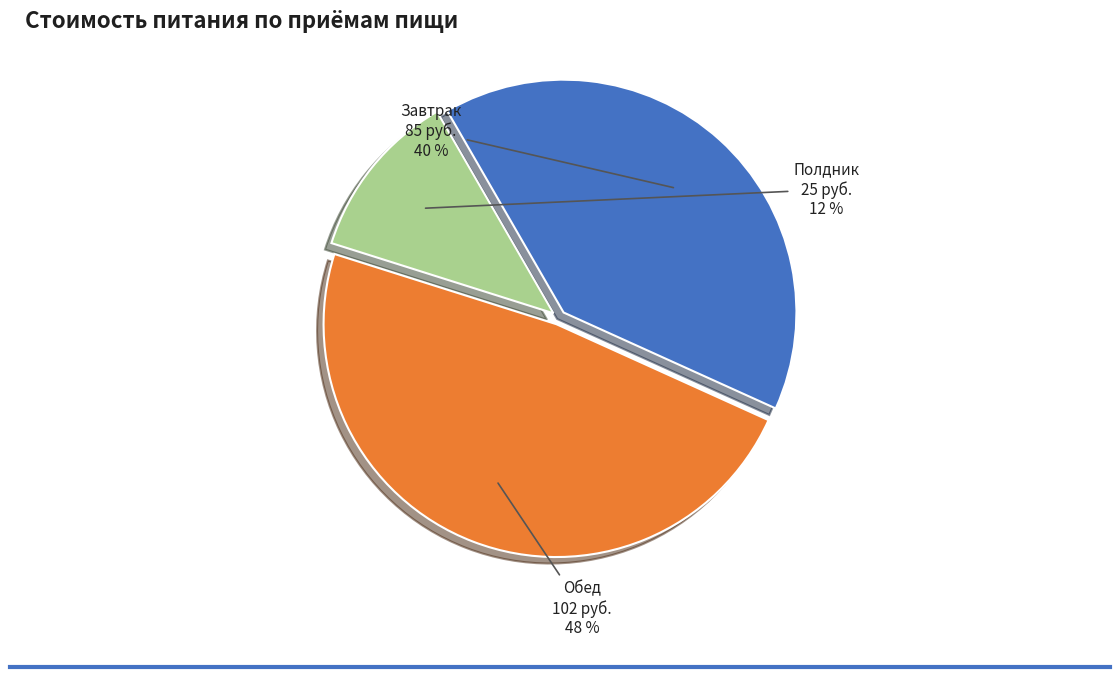

To the nearest percent, what is the difference between the largest and smallest slice percentages?

36%